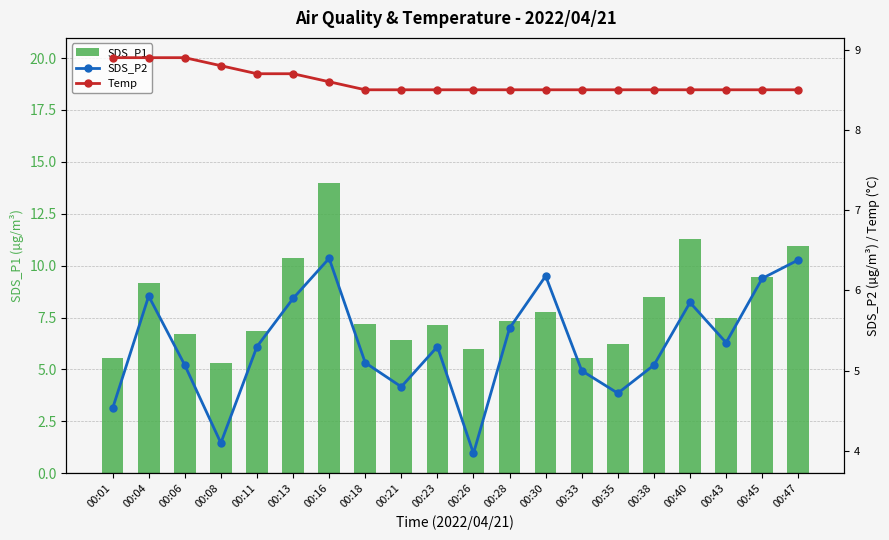

Are the bars horizontal?

No